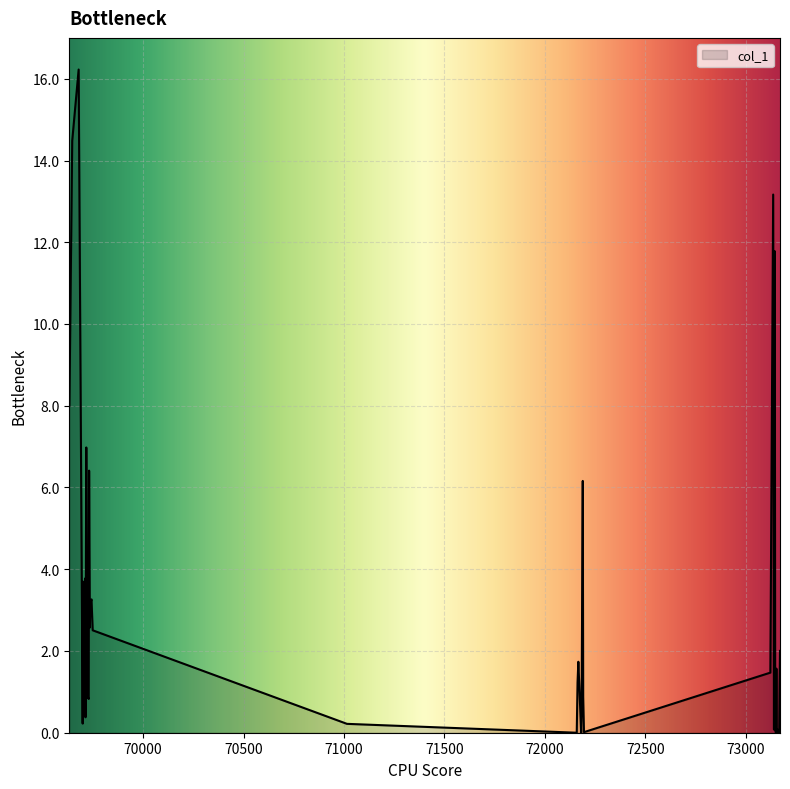

How many values are below 1?

18